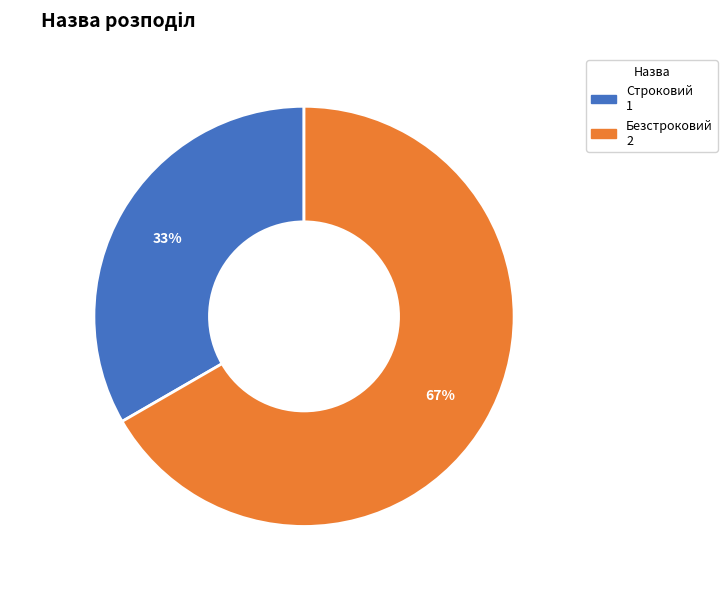

Which category has the biggest portion of the pie?

Безстроковий